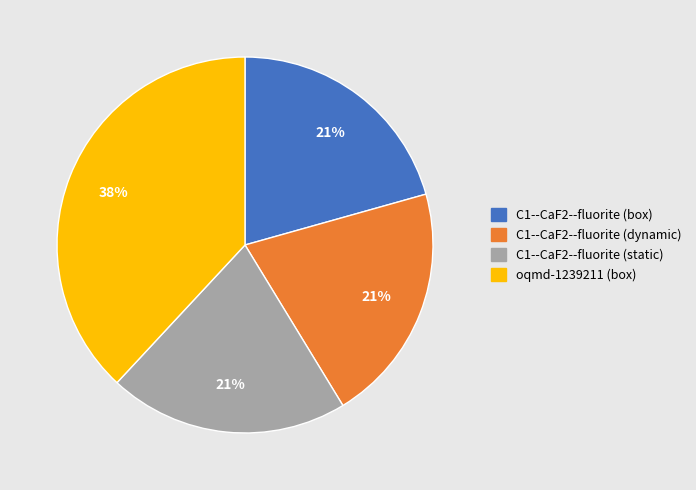

To the nearest percent, what percentage of the pie is oqmd-1239211 (box)?

38%